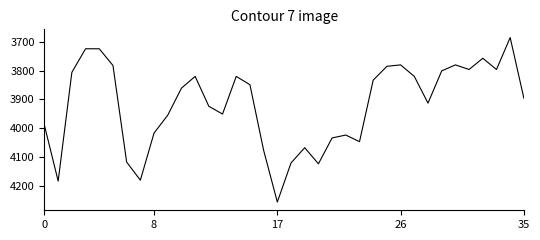

What is the smallest value displayed?

3685